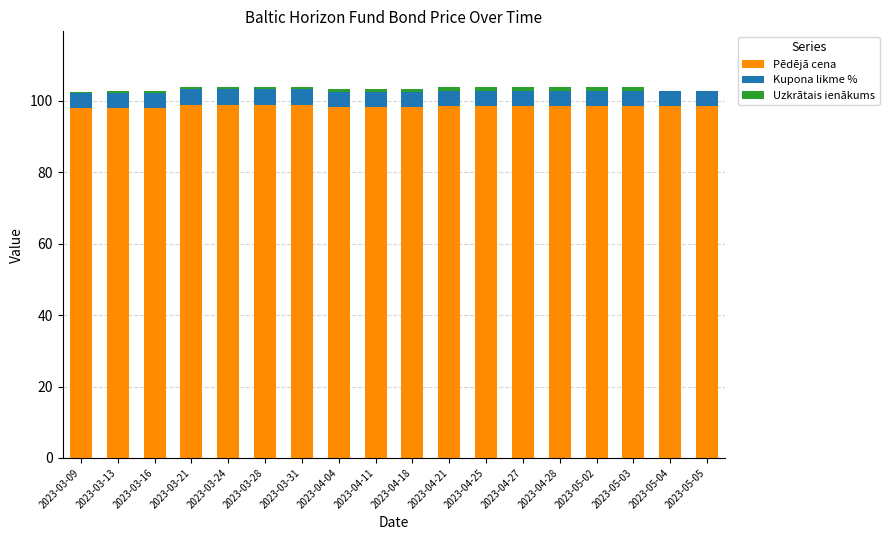

The value of Pēdējā cena at 2023-04-21 is 98.6. True or false?

True